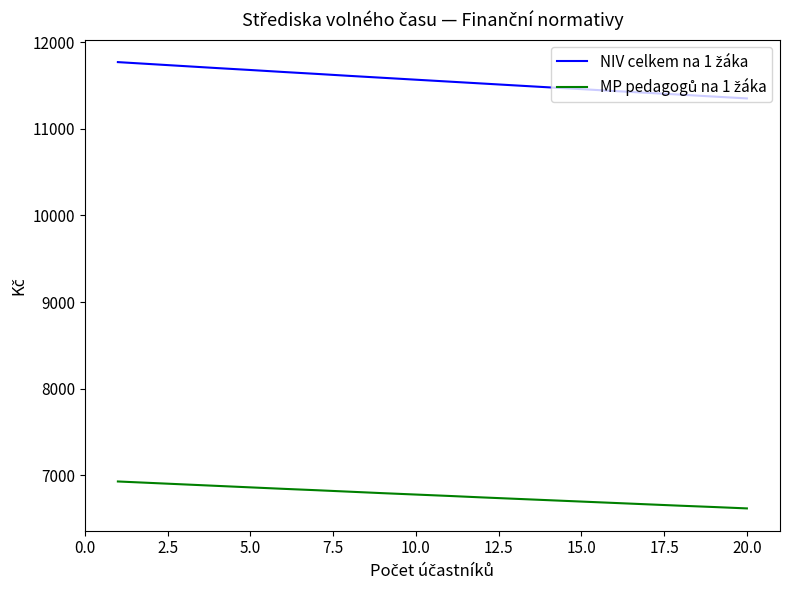

Is this an area chart (filled region under the line)?

No